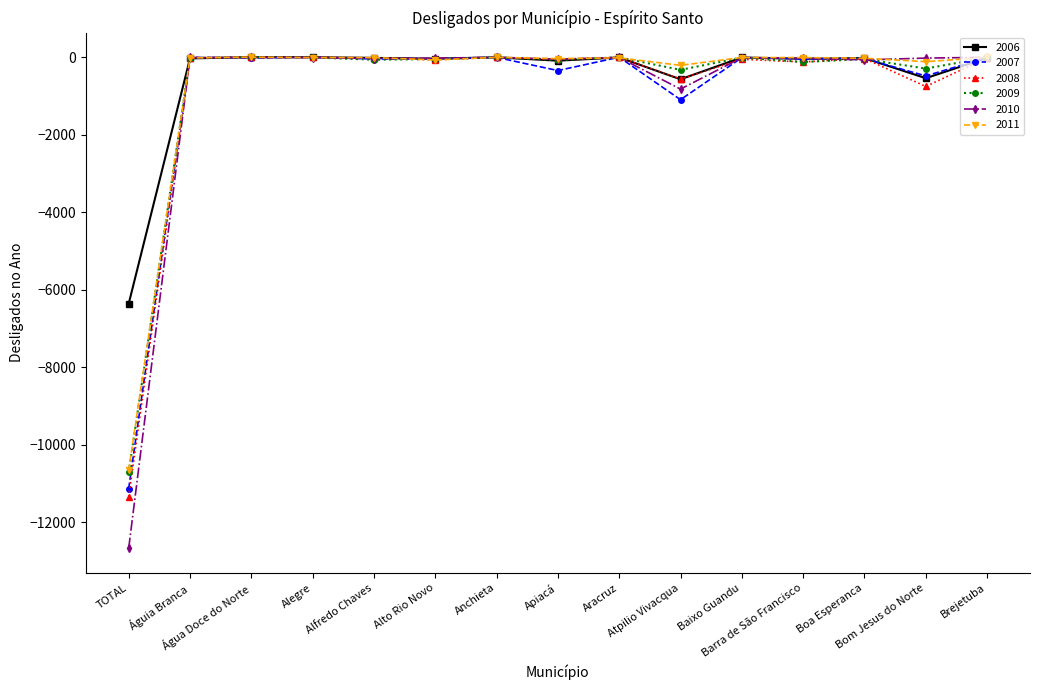

What position from the left is Alto Rio Novo?

6